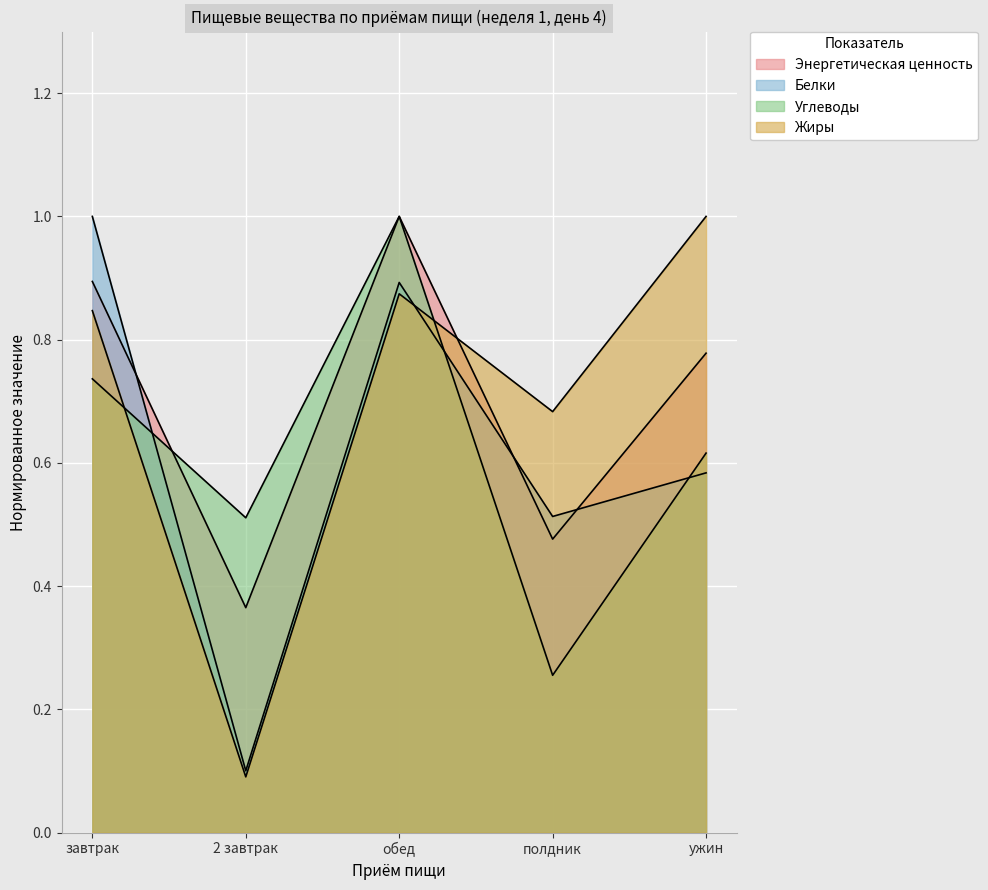

What is the label of the 3rd point from the left?

обед